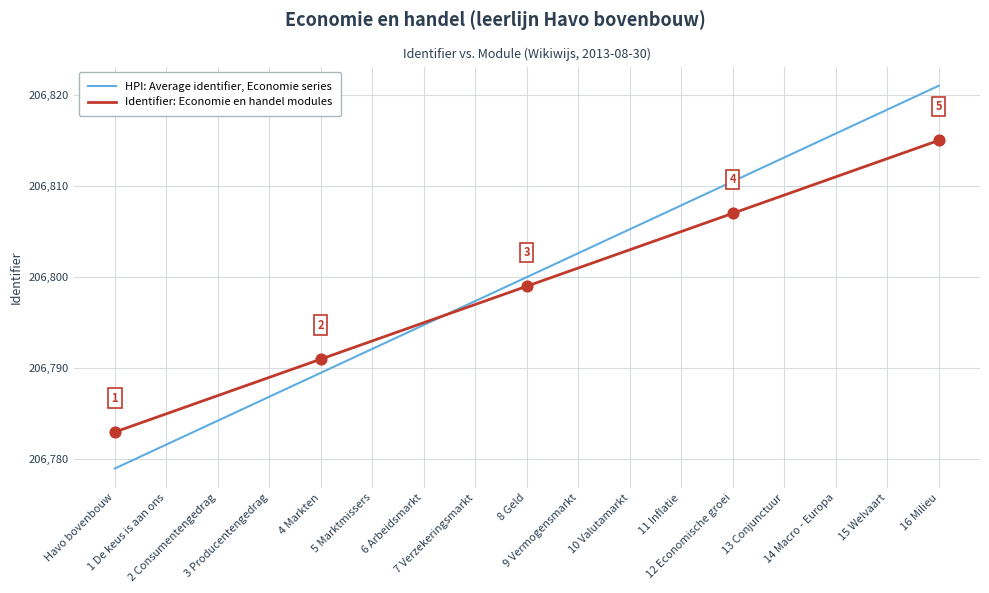

What is the total value across all series at 15 Welvaart?

413631.4